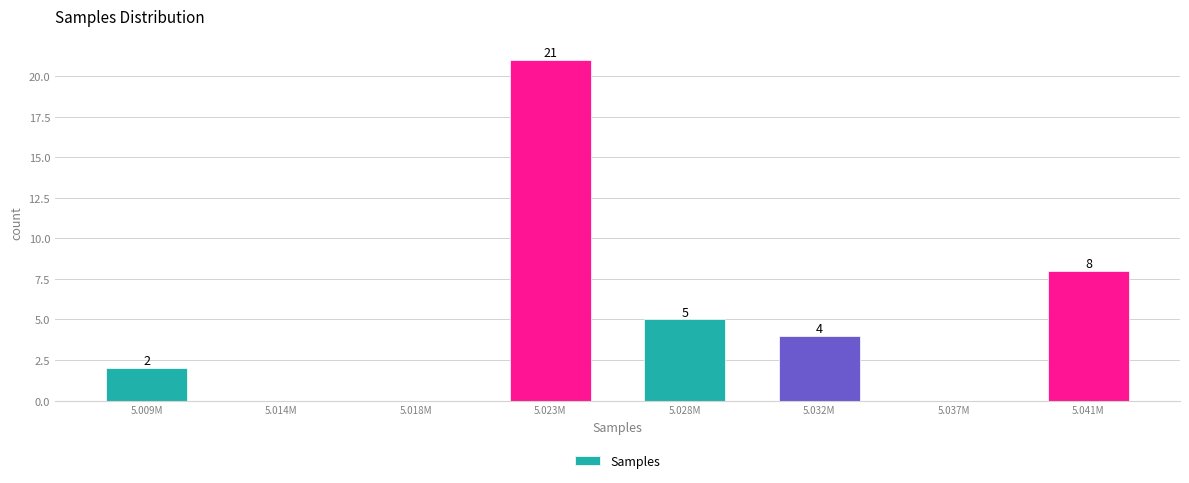

Reading right to left, transcribe all the data shown in this chart.

5.041M=8	5.037M=0	5.032M=4	5.028M=5	5.023M=21	5.018M=0	5.014M=0	5.009M=2